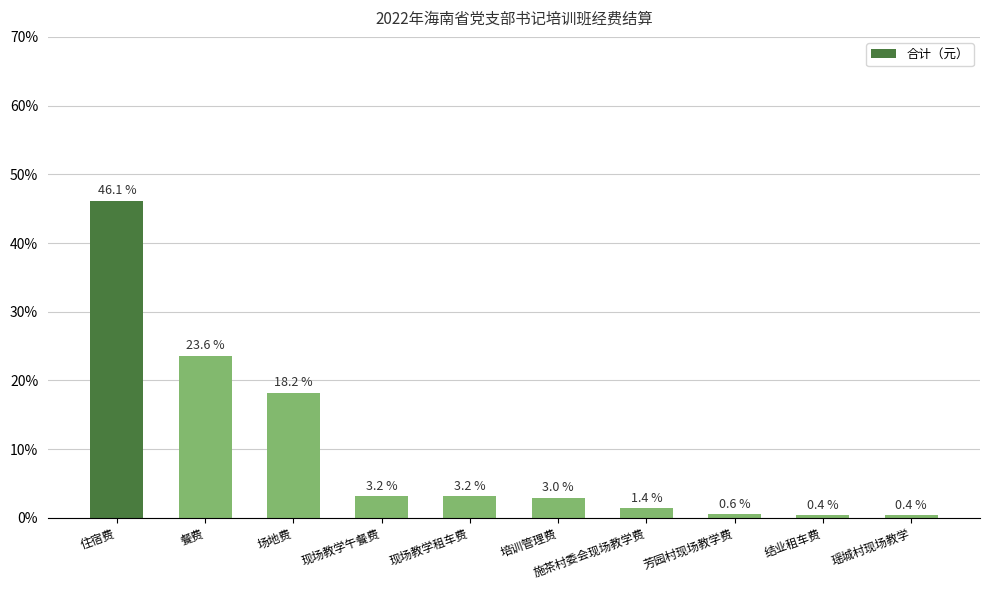

At which label does the data first exceed 3?

住宿费